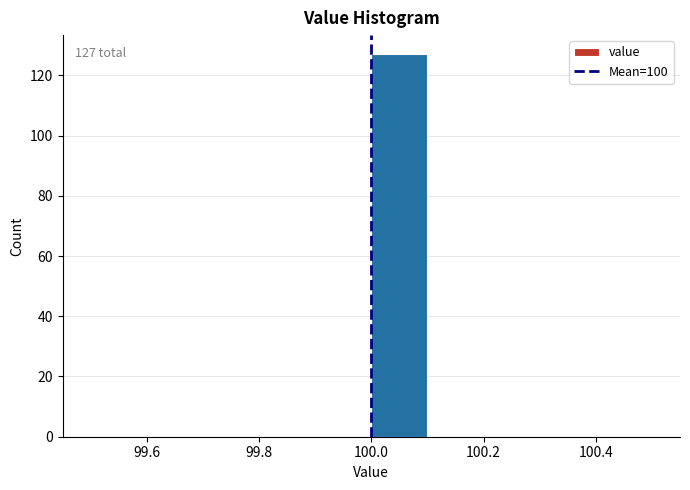

Which range on the x-axis has the tallest bar?

100.0 to 100.1